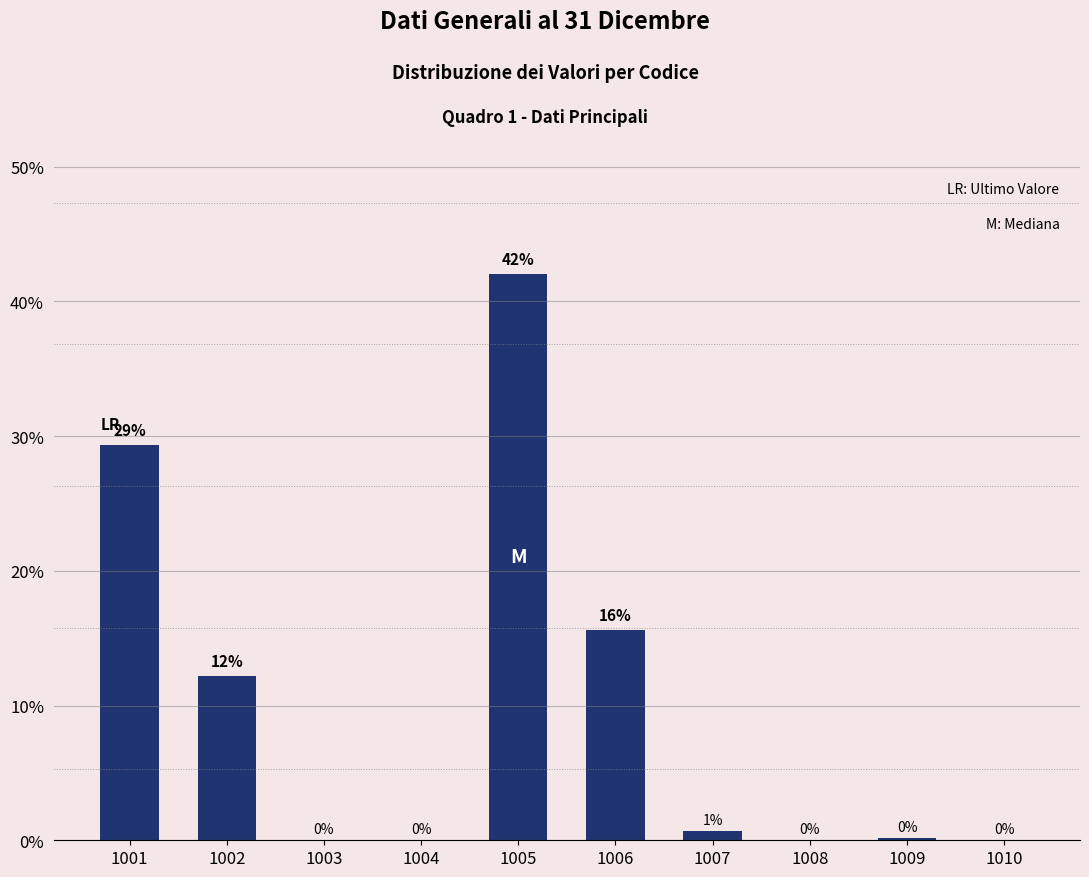

The chart shows a value of 27.2 at 1008. True or false?

False